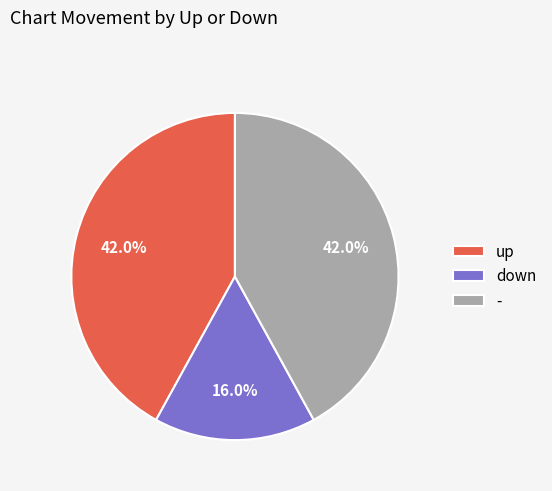

Count the number of slices in the pie.

3